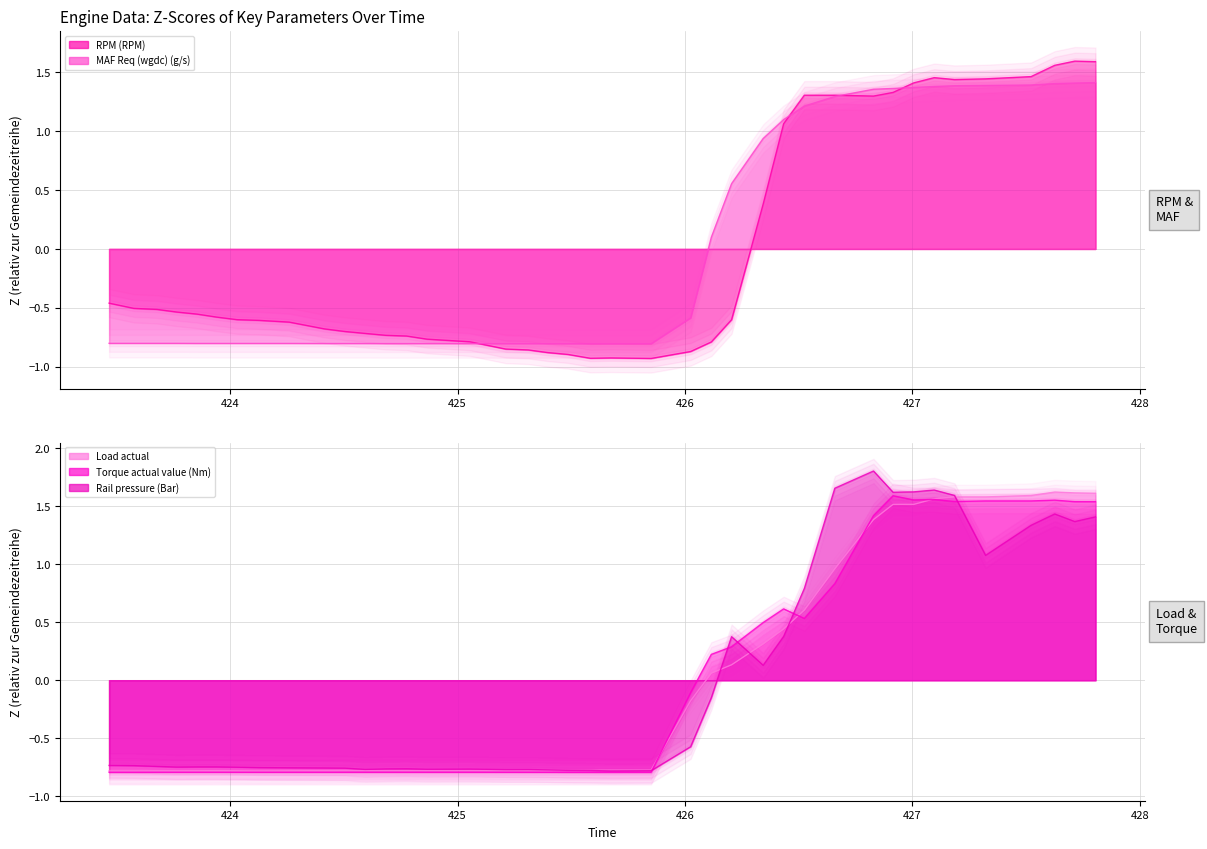

What is the difference between the second highest and second lowest values in the Load actual series?

2.4